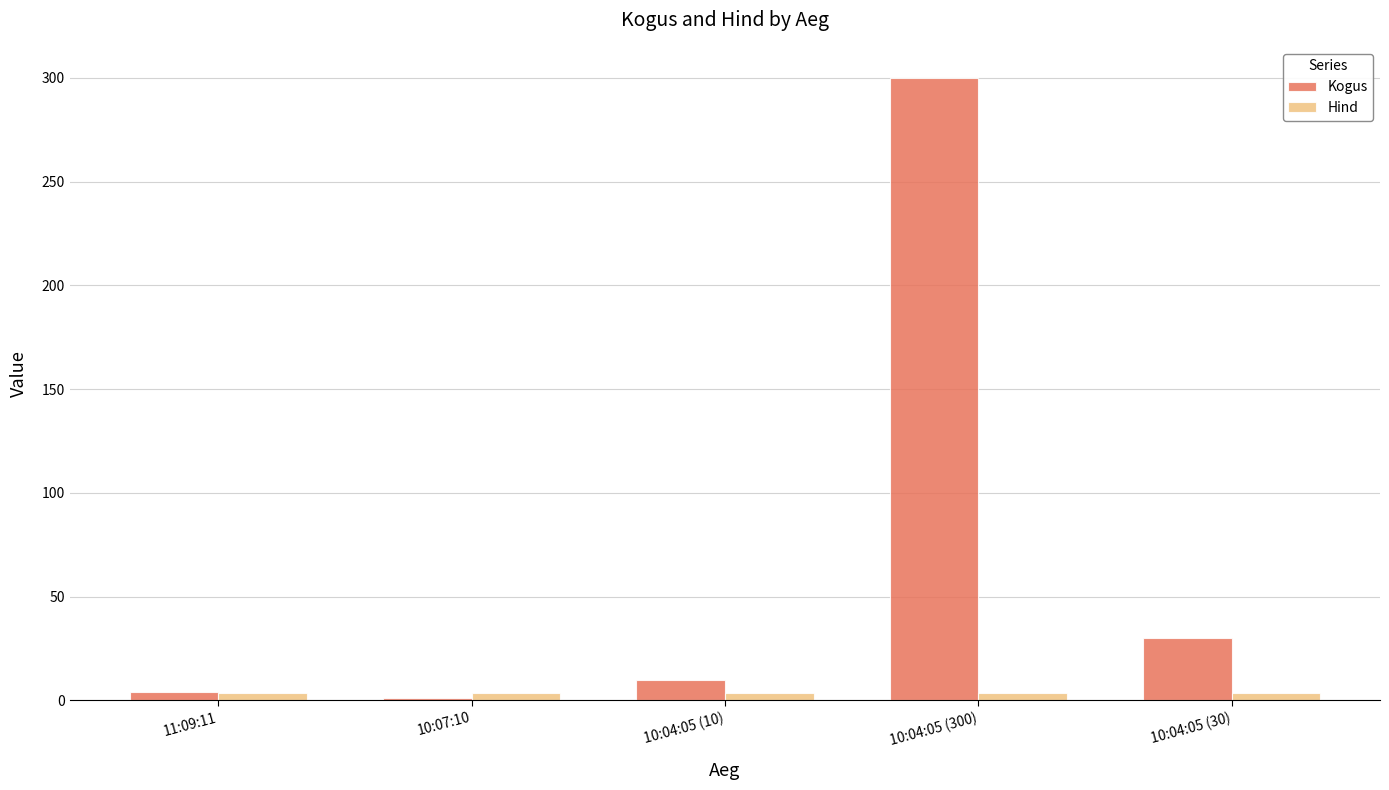

Are the bars grouped side by side (vs. stacked)?

Yes